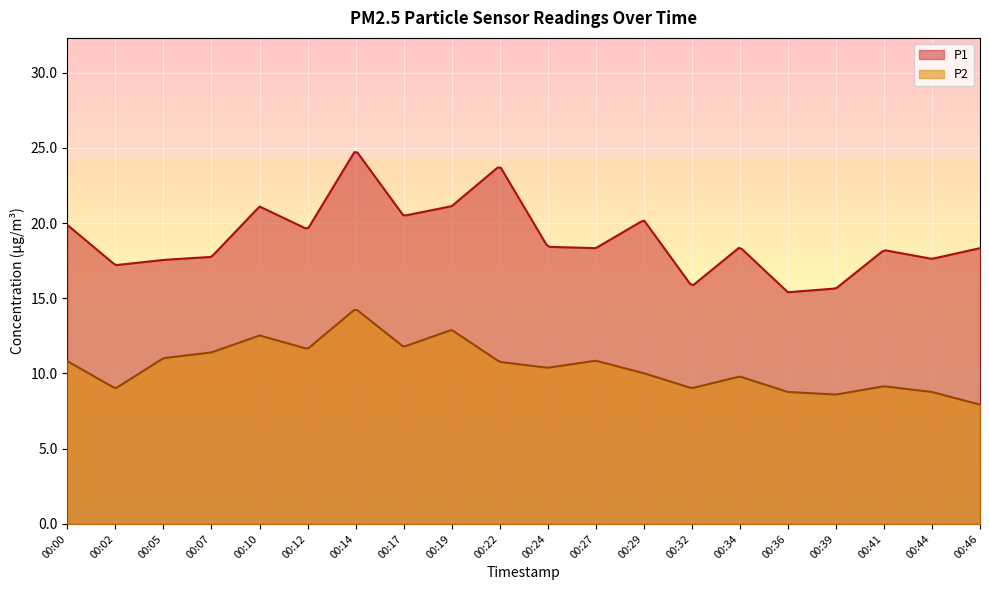

Which series has the largest range (max minus min)?

P1